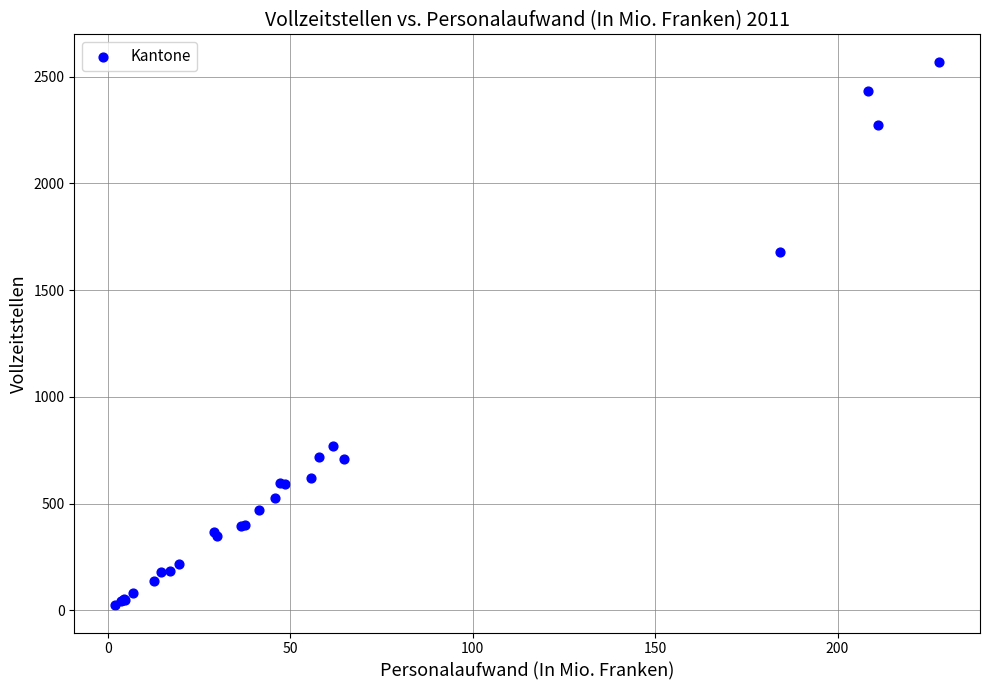

What Y value in the scatter plot is closest to 1297?

1676.7